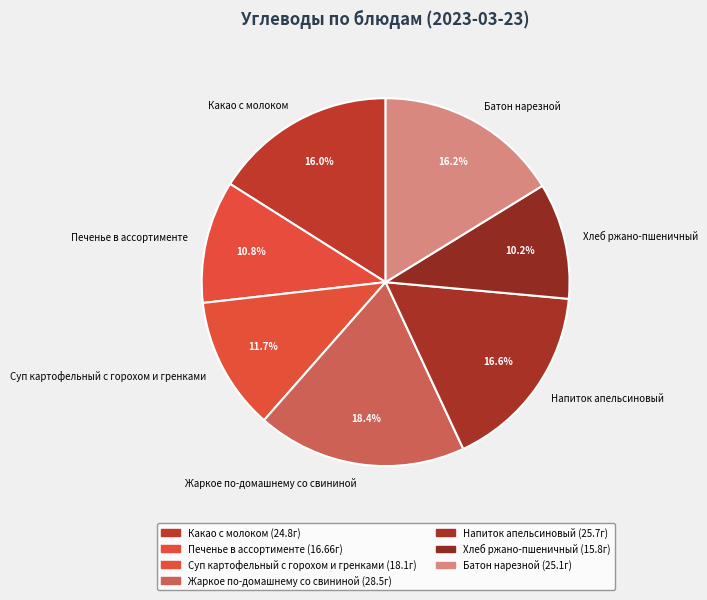

Which category has the biggest portion of the pie?

Жаркое по-домашнему со свининой